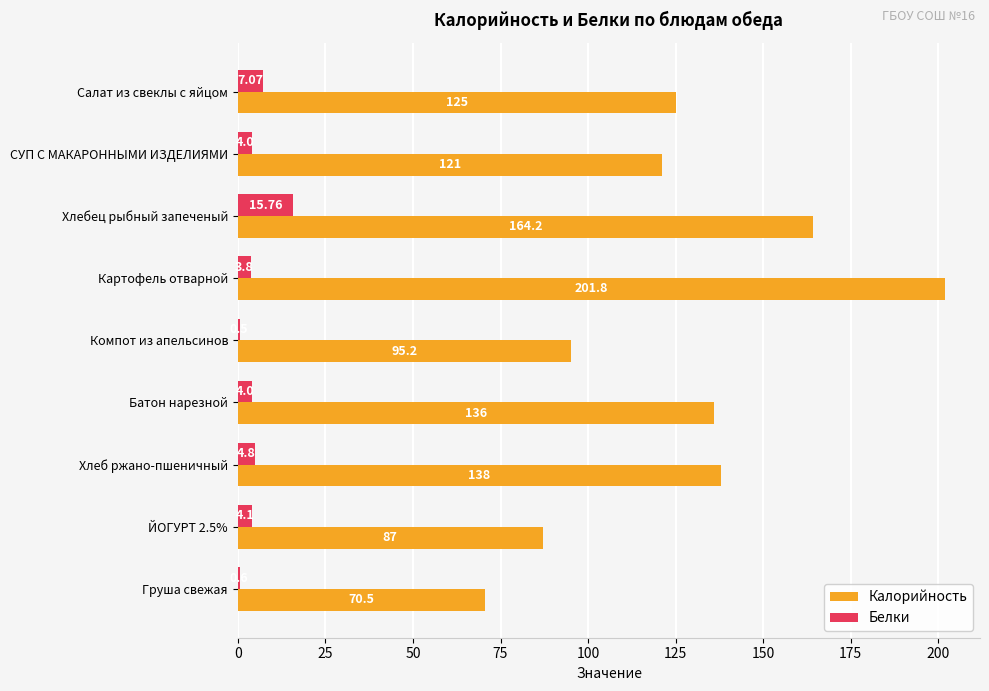

How many data points does each series have?

9